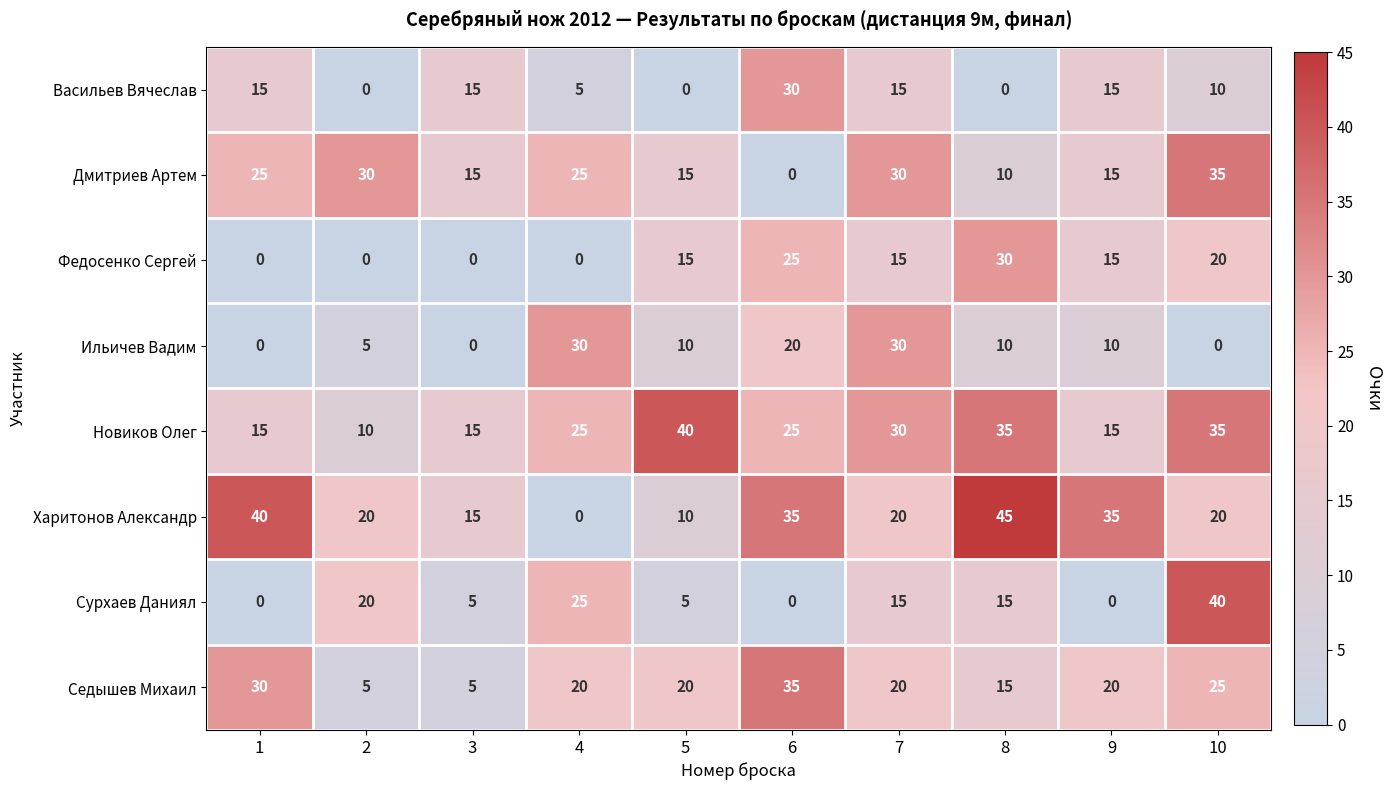

What is the greatest value displayed?

45